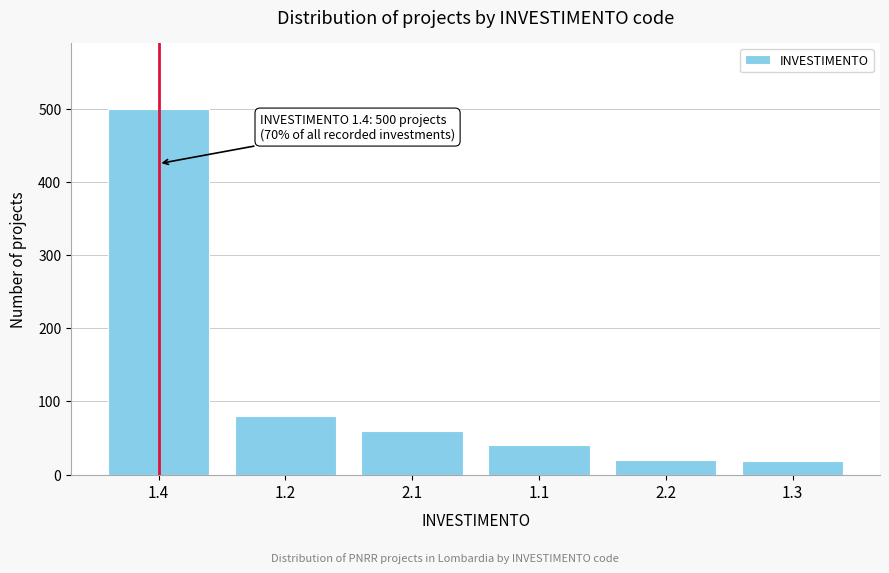

What is the difference between the maximum and minimum values?

482